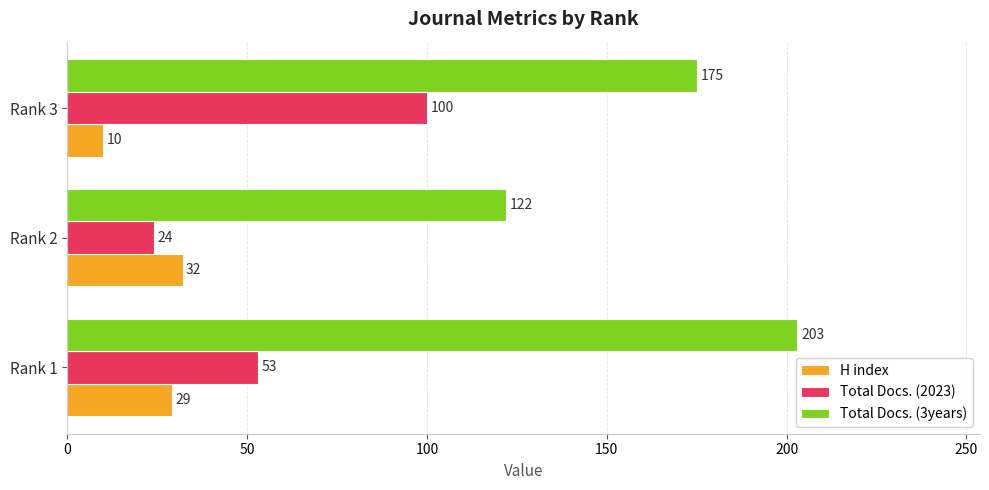

What is the total value across all series at Rank 2?

178